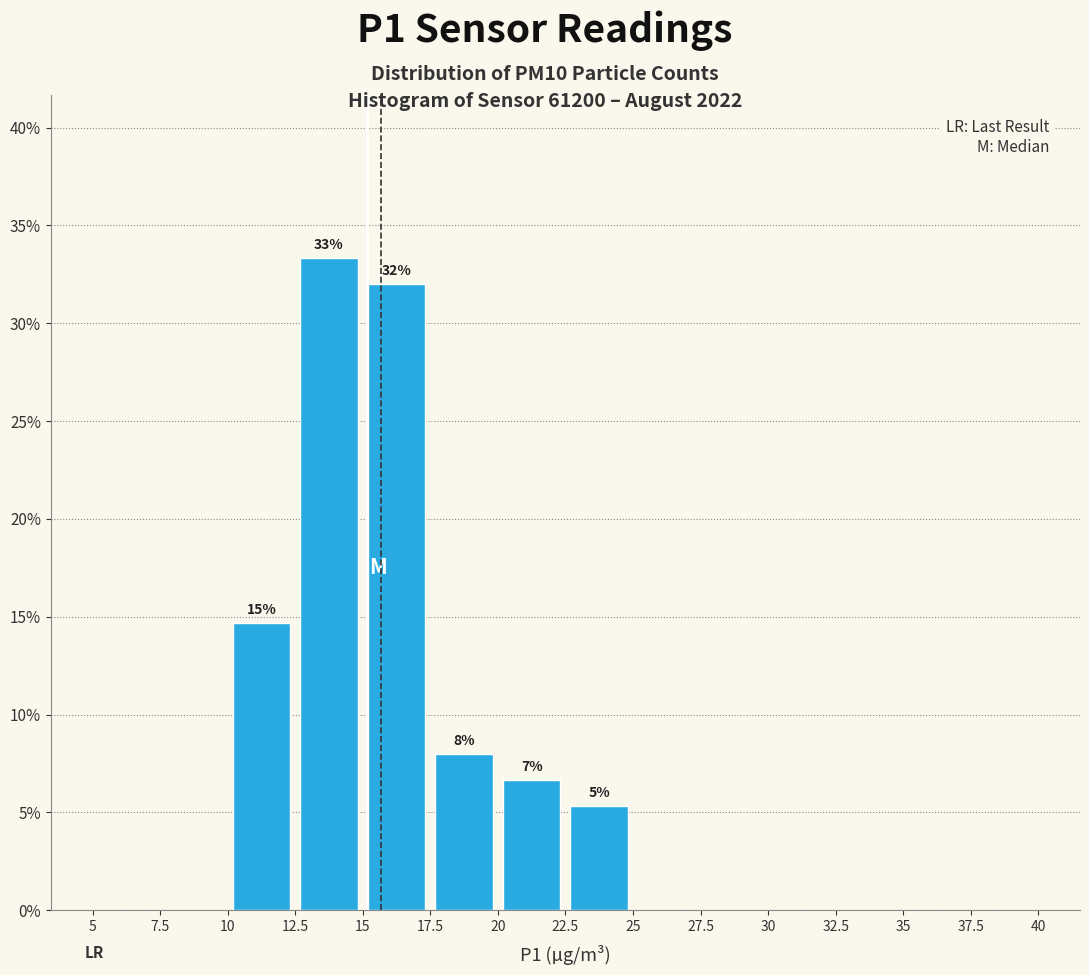

Which range on the x-axis has the tallest bar?

12.5 to 15